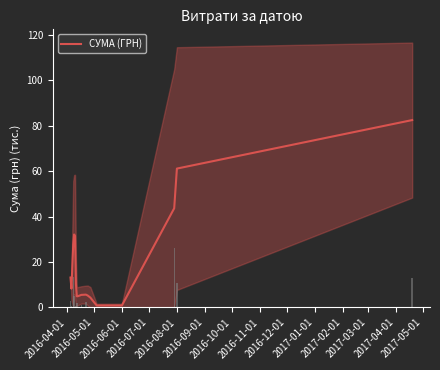

What is the difference between the maximum and minimum values?

81.7